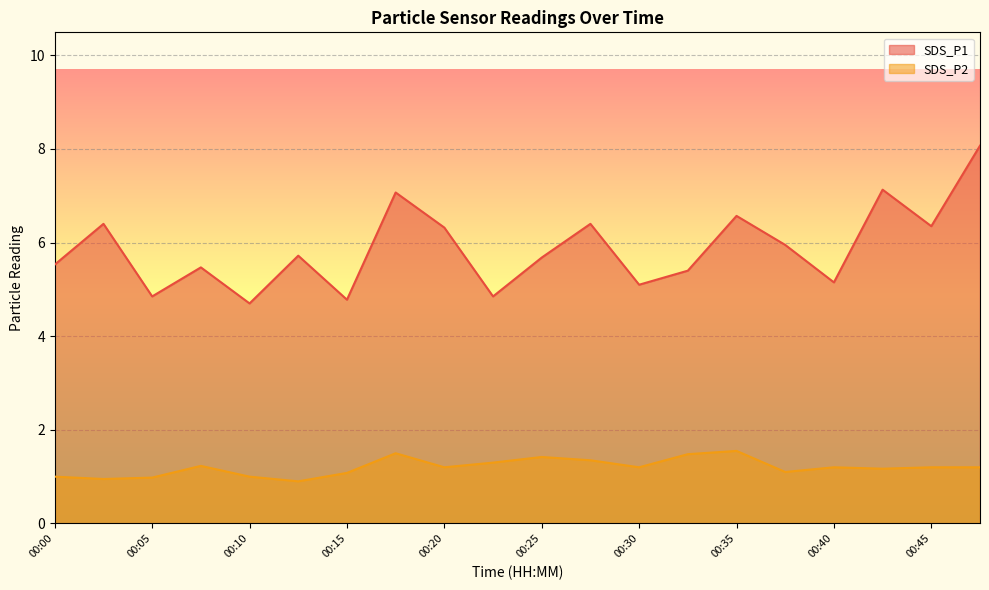

Reading left to right, transcribe all the data shown in this chart.

SDS_P1: 5.5	6.4	4.8	5.5	4.7	5.7	4.8	7.1	6.3	4.8	5.7	6.4	5.1	5.4	6.6	6.0	5.2	7.1	6.3	8.1
SDS_P2: 1.0	0.9	1.0	1.2	1.0	0.9	1.1	1.5	1.2	1.3	1.4	1.4	1.2	1.5	1.6	1.1	1.2	1.2	1.2	1.2